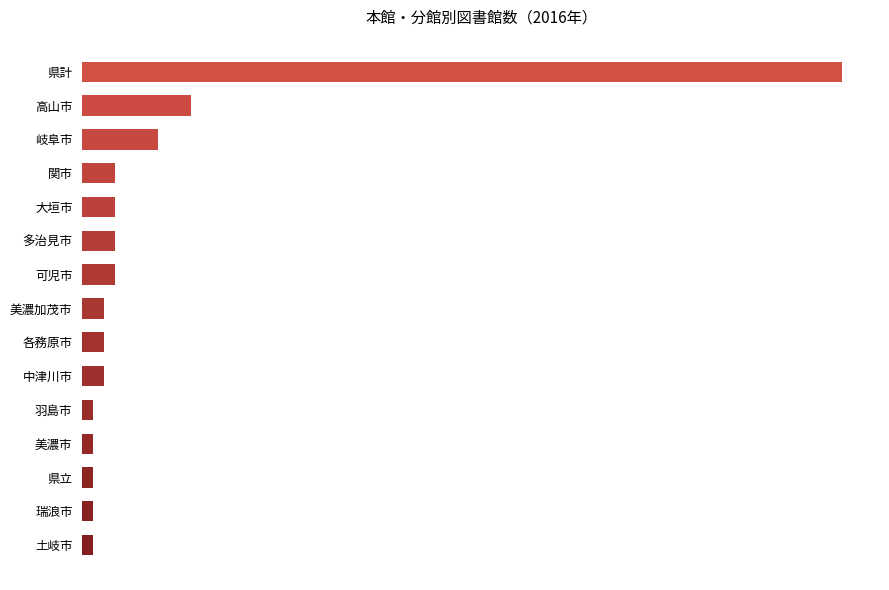

Which series has the largest total across all categories?

計